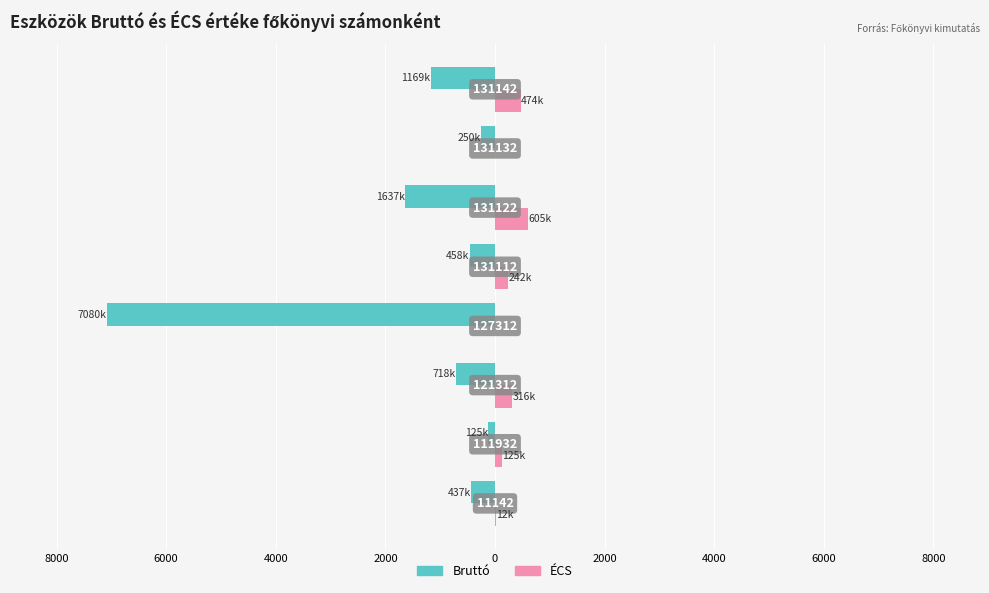

What is the difference between the maximum and minimum values in the Bruttó series?

6955.0